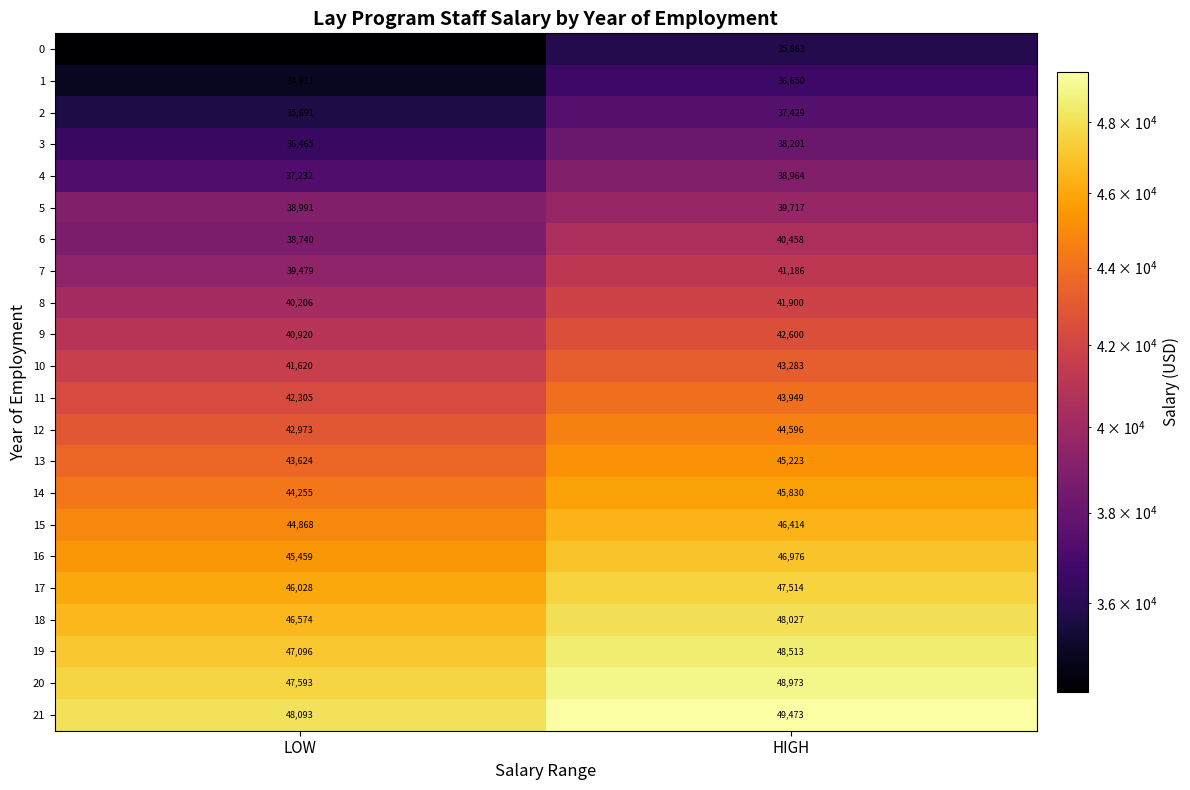

Is the value of 1 at HIGH greater than the value of 4 at HIGH?

No